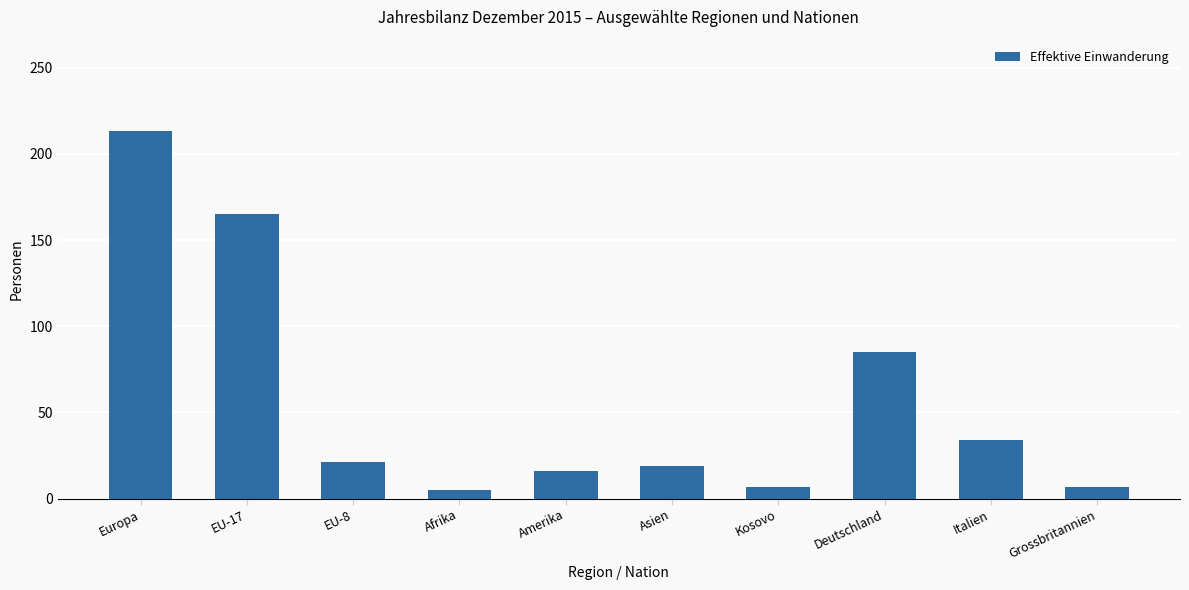

What is the approximate value at Amerika?

16